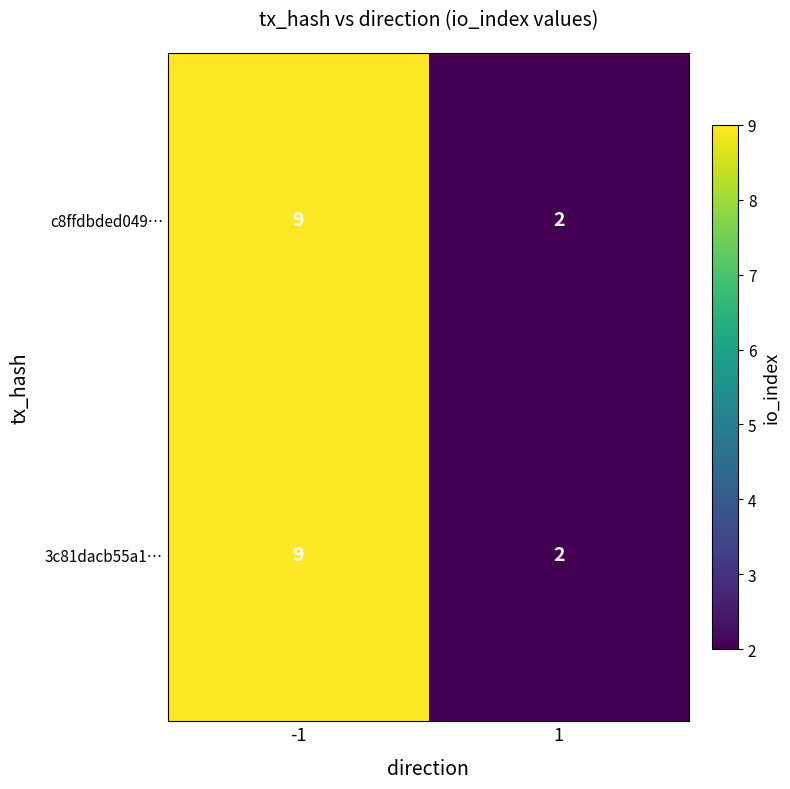

Reading left to right, extract all data points from this chart.

c8ffdbded049…: 9	2
3c81dacb55a1…: 9	2